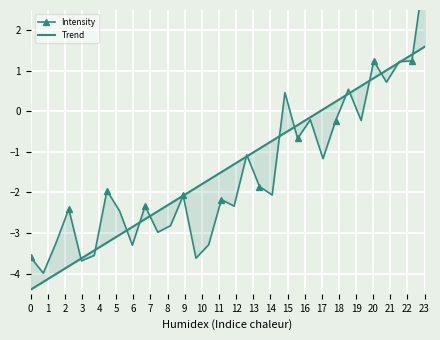

How many lines are shown in the chart?

2